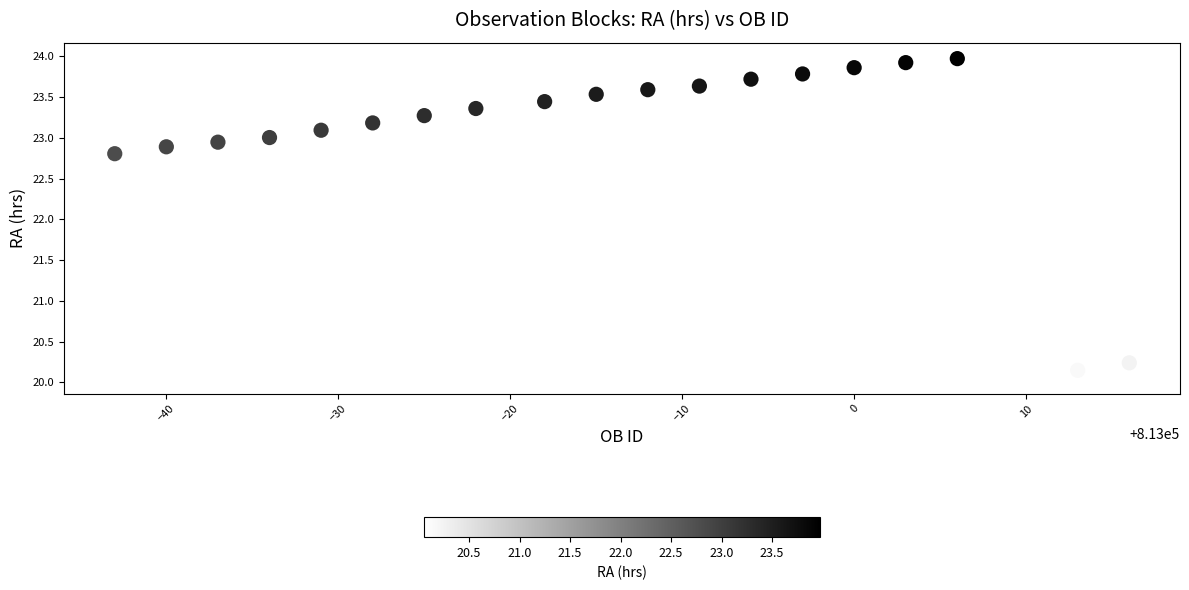

What Y value in the scatter plot is closest to 22?

22.8